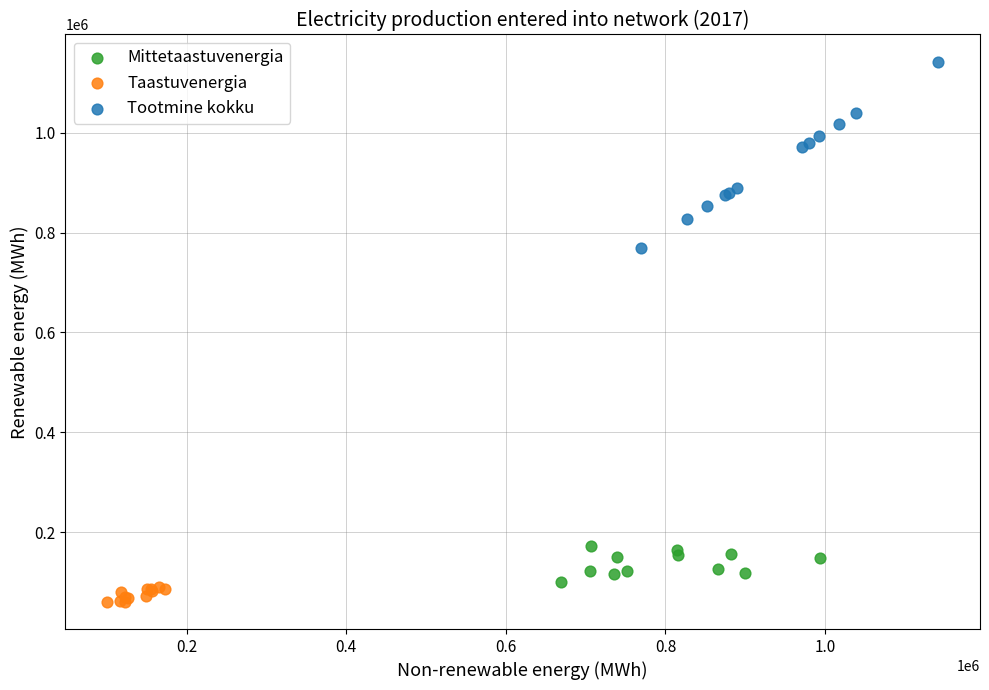

Which series contains the highest Y value?

Tootmine kokku